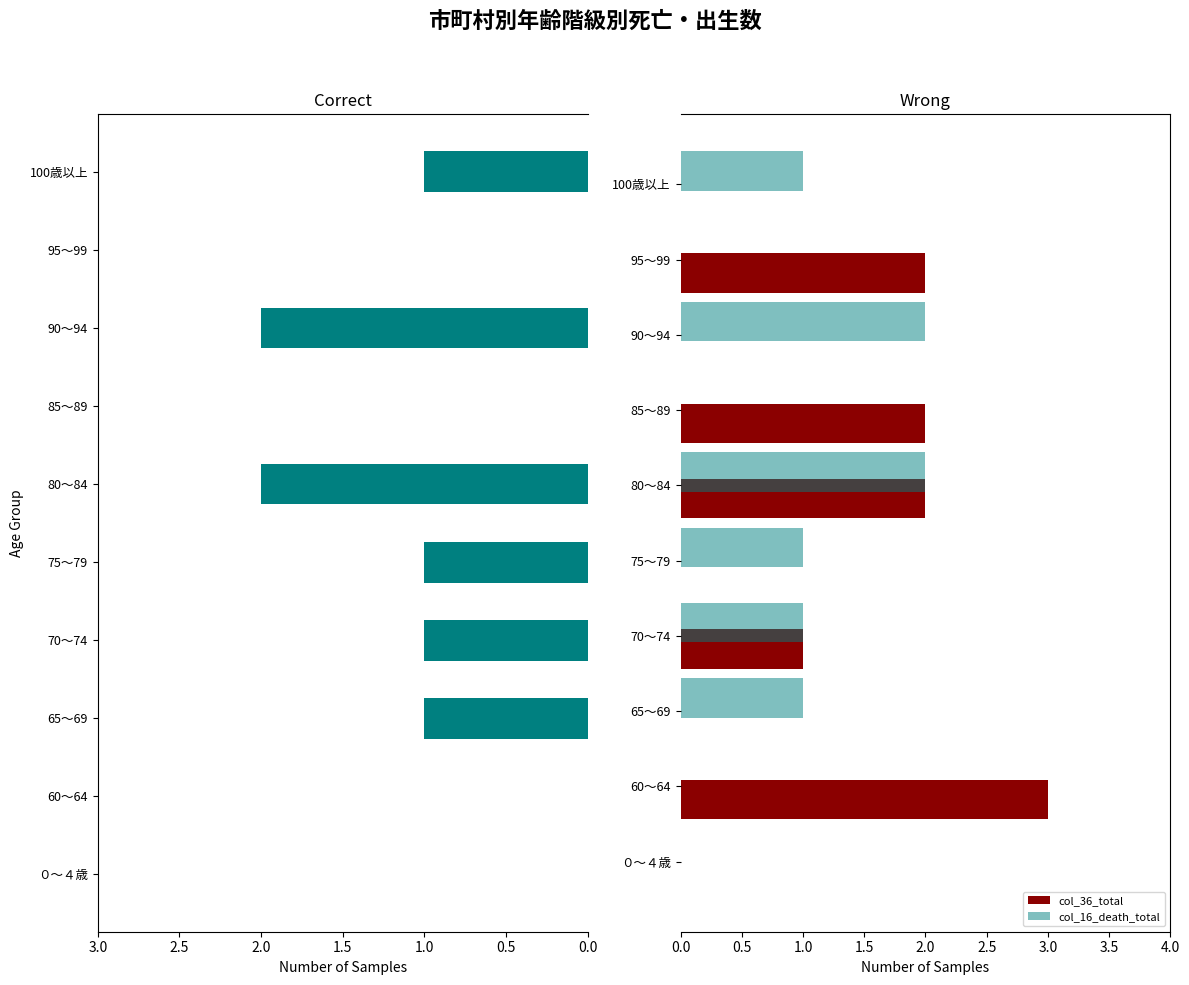

Is it true that col_16_death_total equals 0 at 65～69?

False